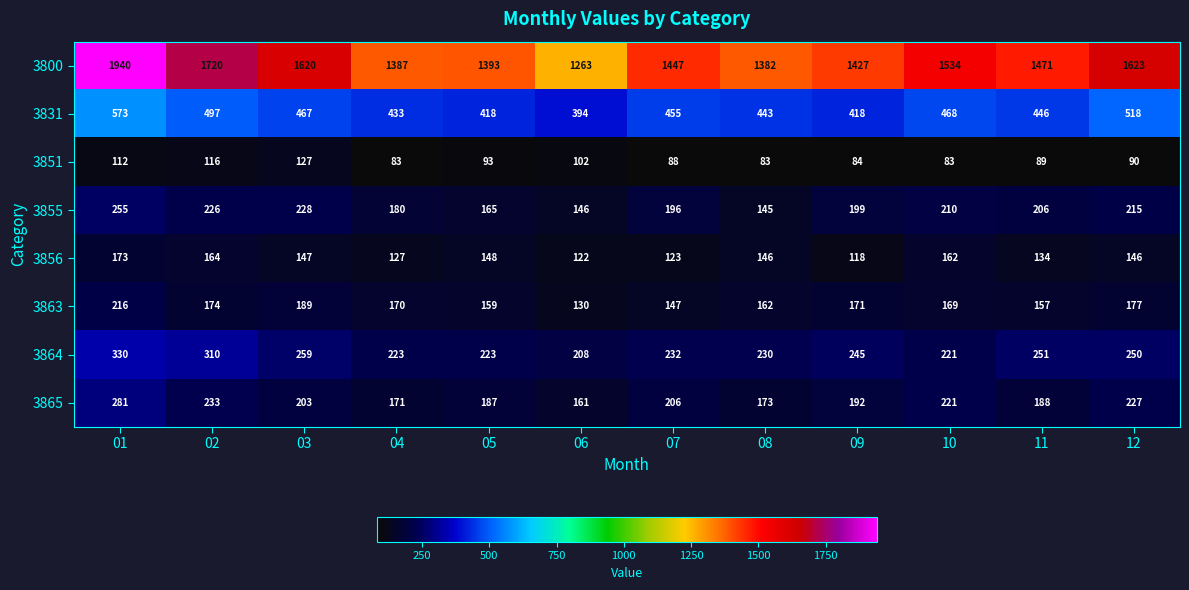

How many distinct data groups are displayed?

8